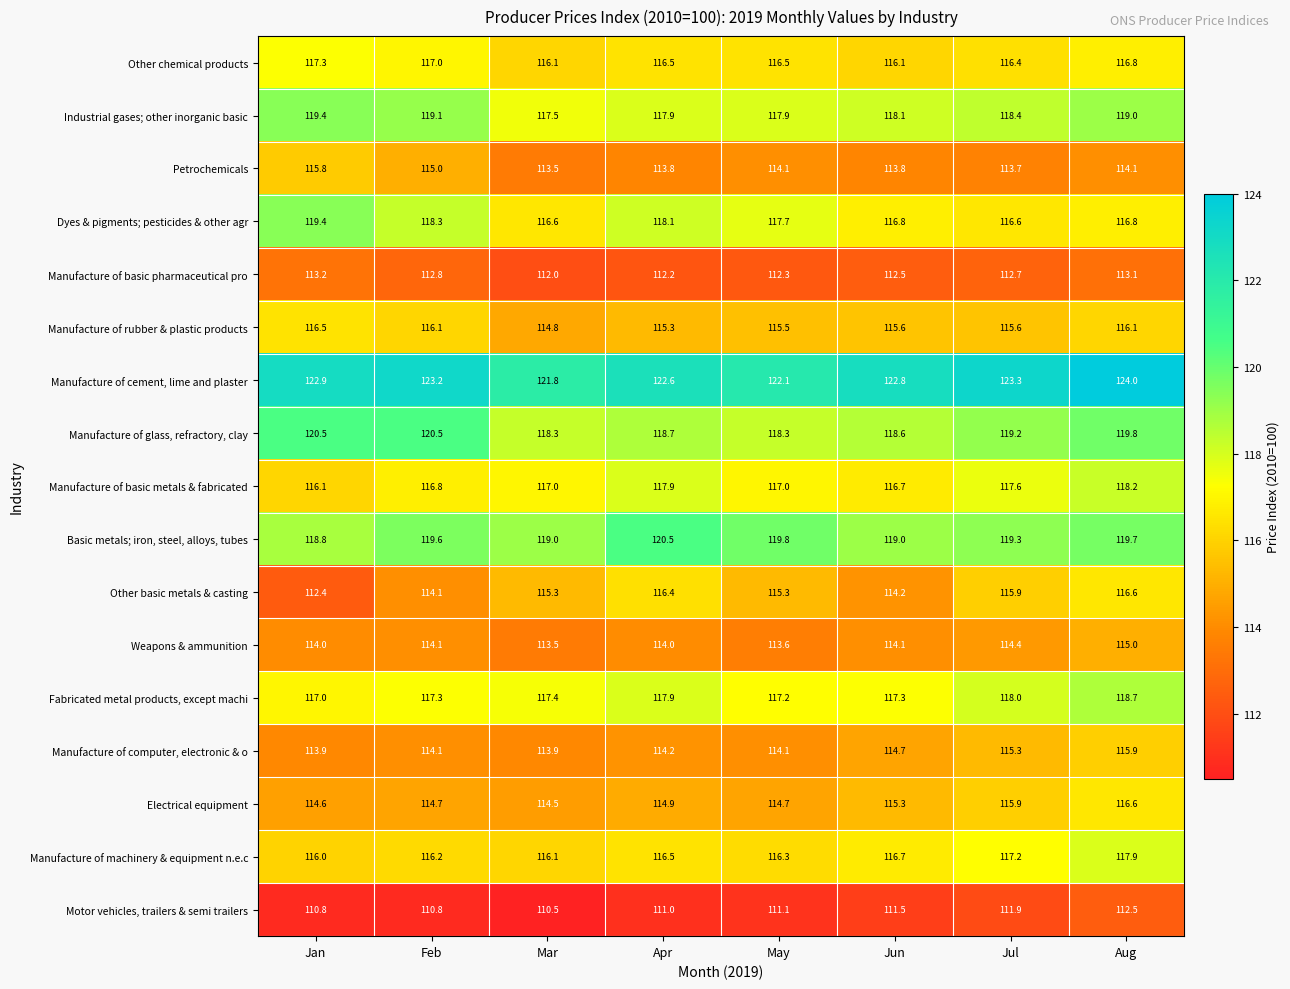

What is the spread (max minus min) of values at Mar?

11.3